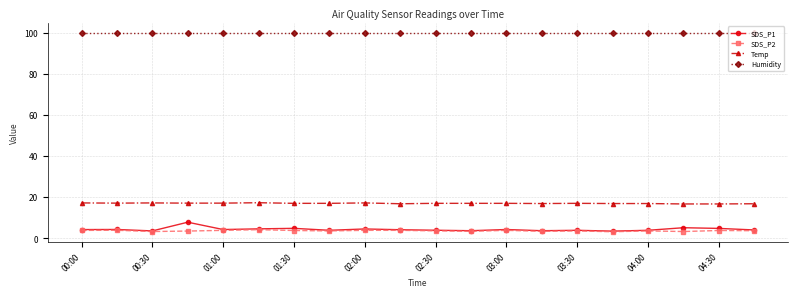

True or false: Temp and Humidity intersect in this chart.

False